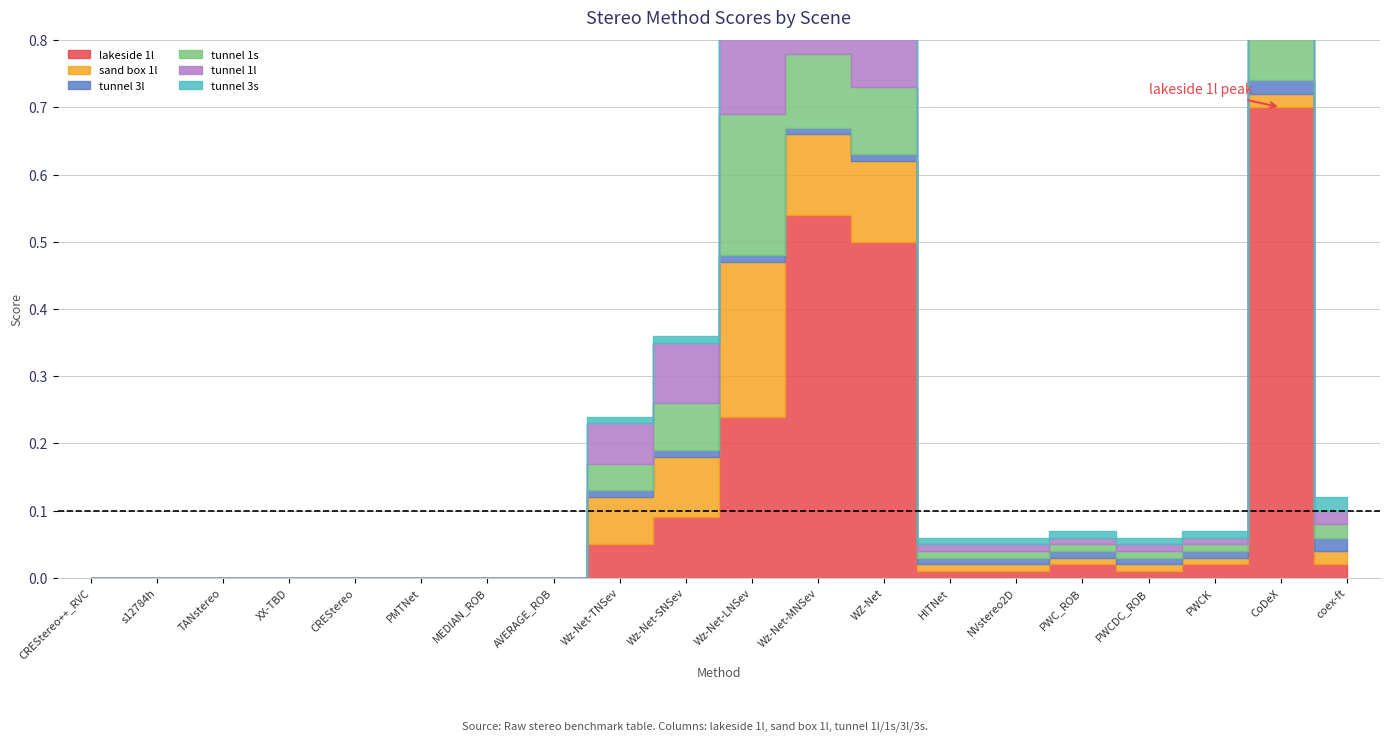

What is the label of the 8th point from the right?

WZ-Net